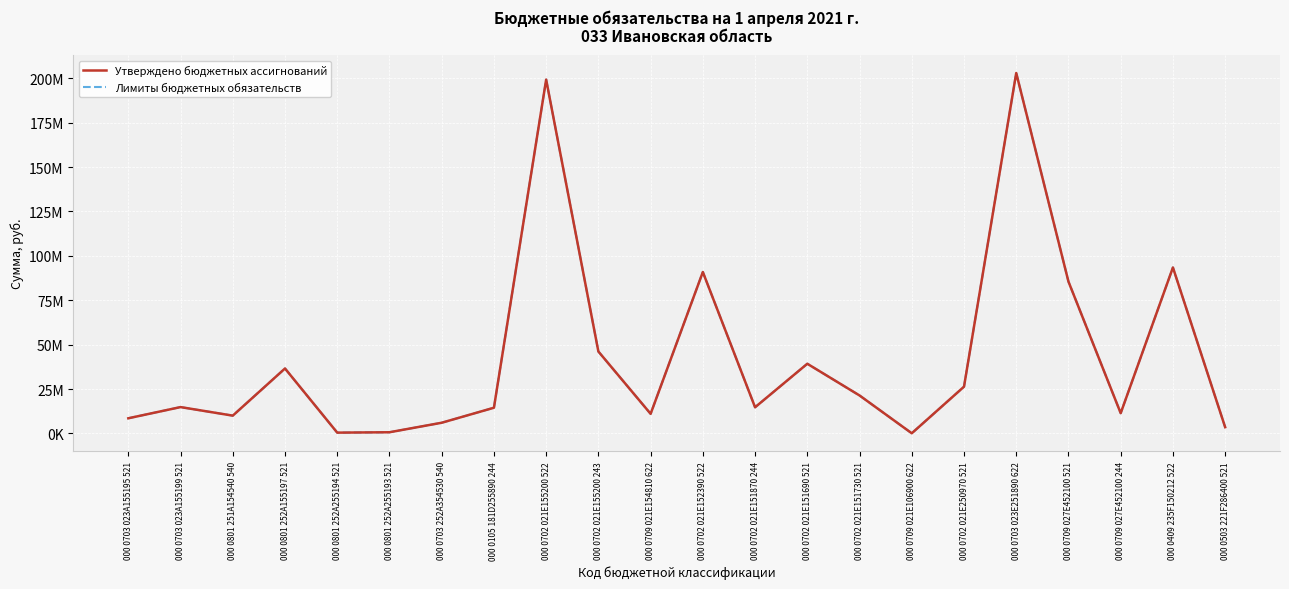

Does the chart have visible grid lines?

Yes